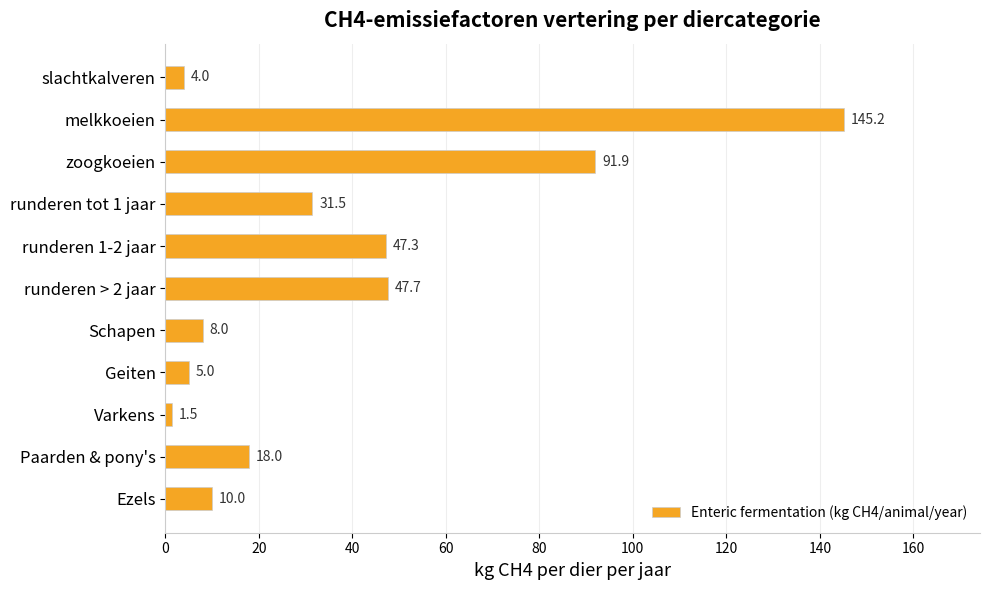

Reading bottom to top, what are all the values shown in this chart?

Ezels=10.0	Paarden & pony's=18.0	Varkens=1.5	Geiten=5.0	Schapen=8.0	runderen > 2 jaar=47.7	runderen 1-2 jaar=47.3	runderen tot 1 jaar=31.5	zoogkoeien=91.9	melkkoeien=145.2	slachtkalveren=4.0